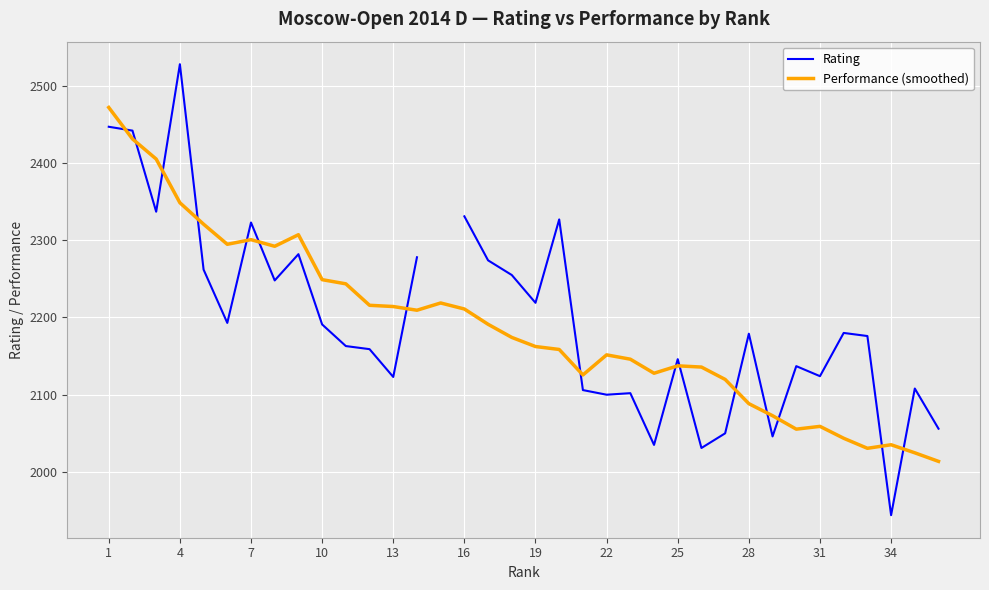

What is the minimum value for Performance (smoothed)?

2013.7